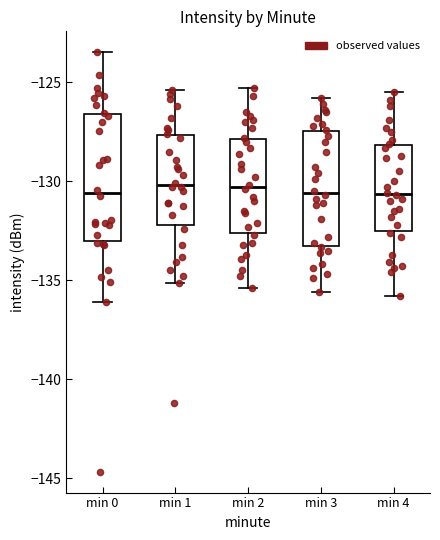

Reading left to right, transcribe this box plot: for each box, give where its median line is, the range the box spans, and where its two whiskers end, as read against the y-axis. The values are not printed on the chart, so give them approximately, as read against the axis.

min 0: median -130.5, box -133.0 to -126.5, whiskers -136.0 to -123.5
min 1: median -130.0, box -132.0 to -127.5, whiskers -135.0 to -125.5
min 2: median -130.5, box -132.5 to -128.0, whiskers -135.5 to -125.5
min 3: median -130.5, box -133.0 to -127.5, whiskers -135.5 to -126.0
min 4: median -130.5, box -132.5 to -128.0, whiskers -136.0 to -125.5